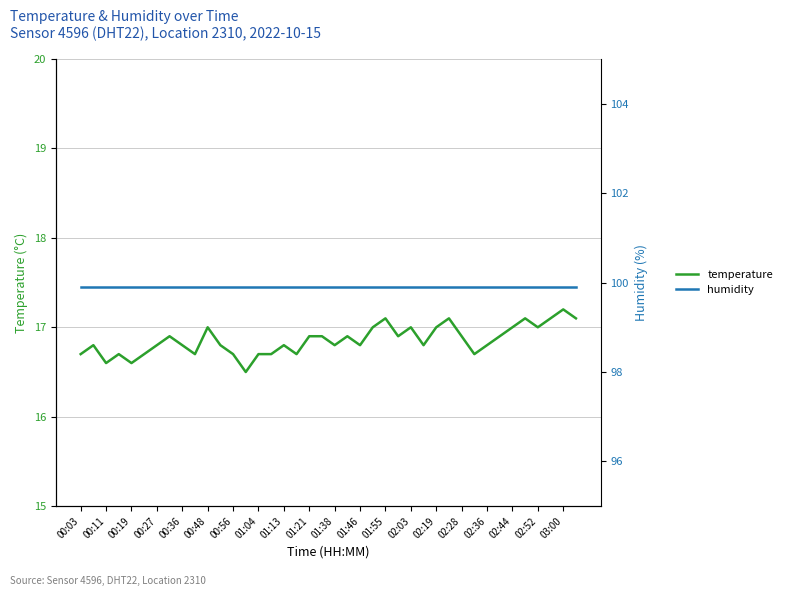

Does the chart have visible grid lines?

Yes